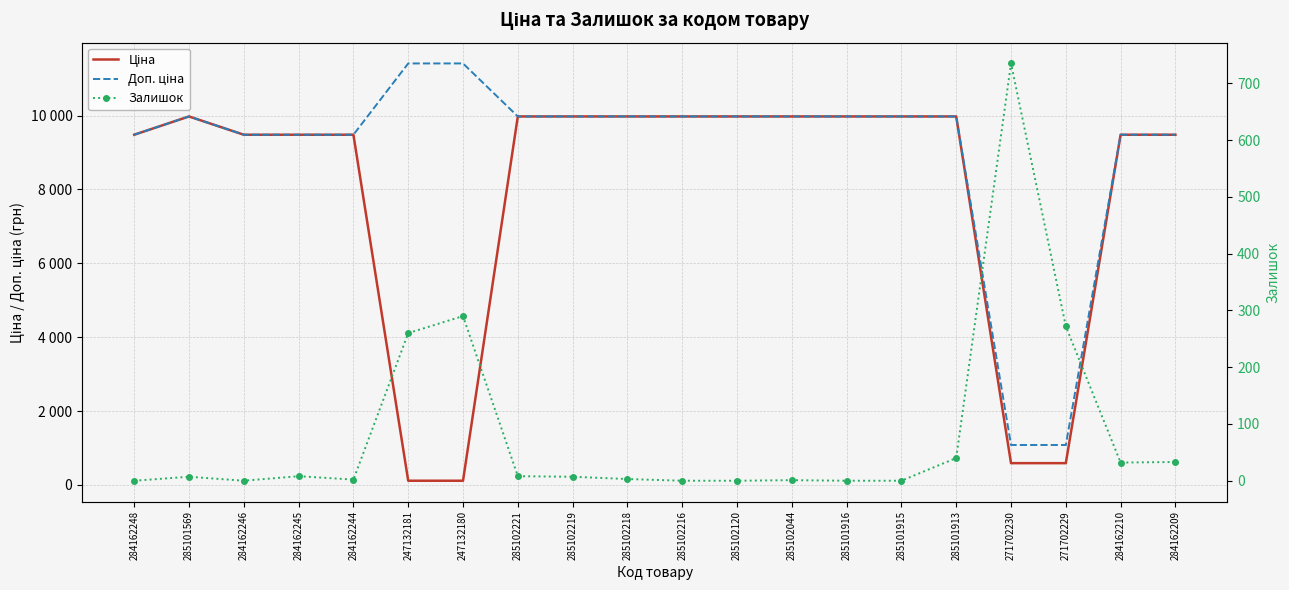

At which category is the sum across all series the highest?

285101913